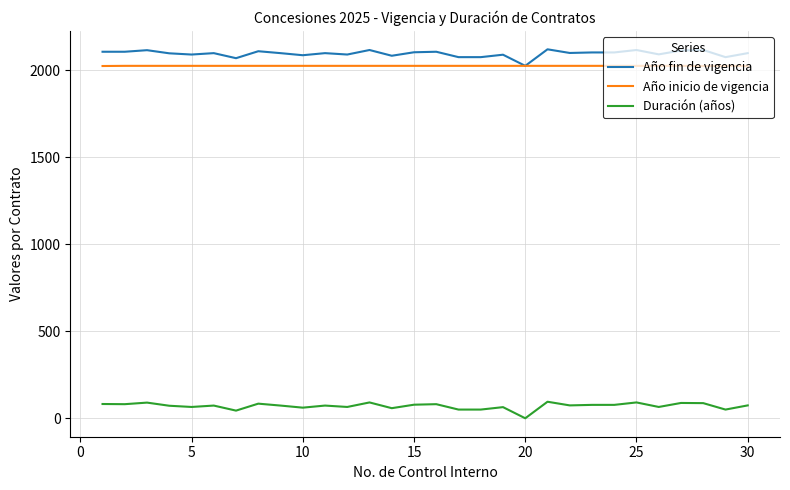

True or false: Duración (años) and Año inicio de vigencia intersect in this chart.

False